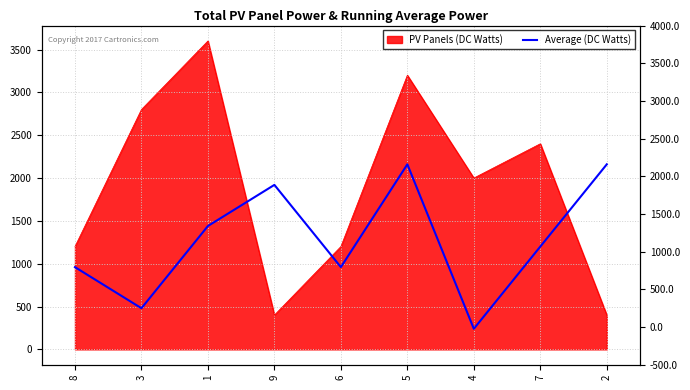

How many data points does each series have?

9